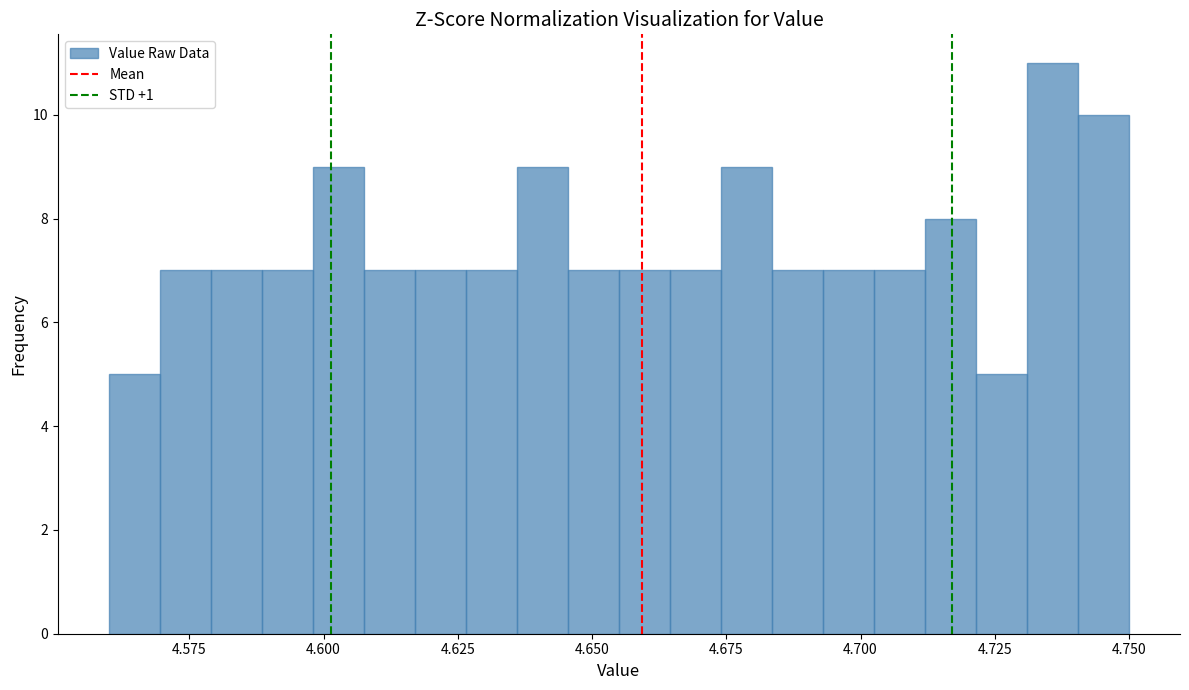

Read against the x-axis, roughly where is the centre of the tallest bar?

4.735